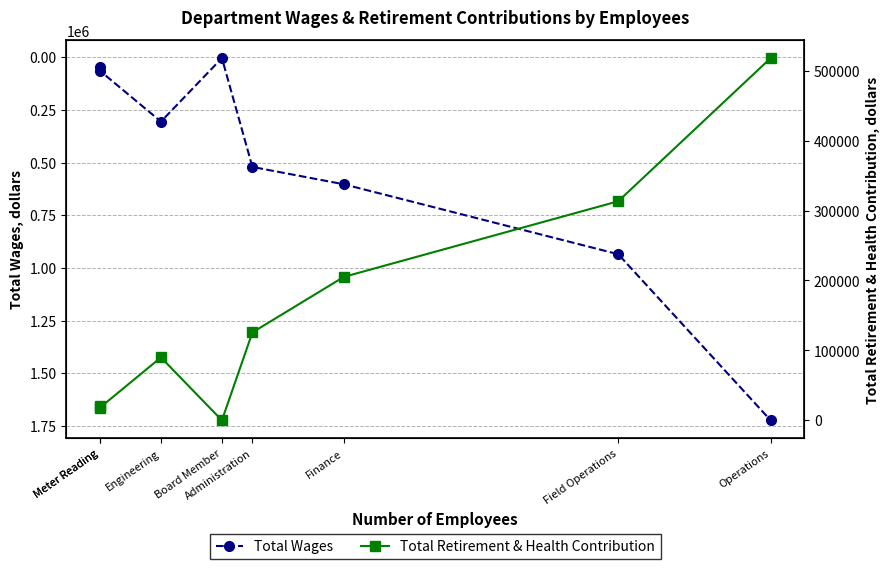

What is the label of the 3rd point from the left?

Engineering